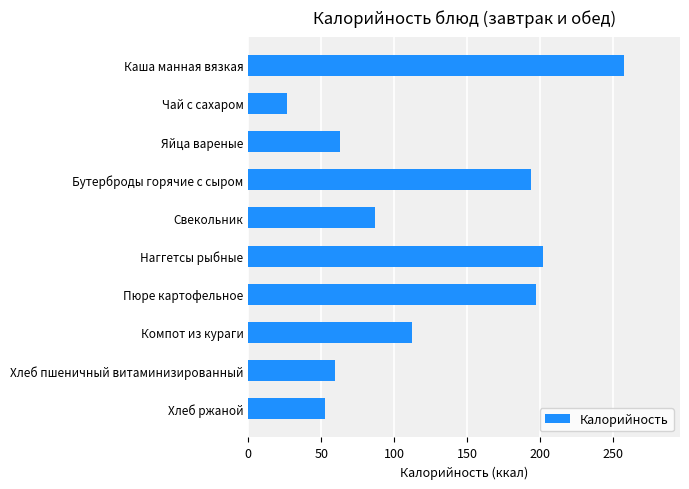

What is the change in value from Бутерброды горячие с сыром to Свекольник?

-106.8